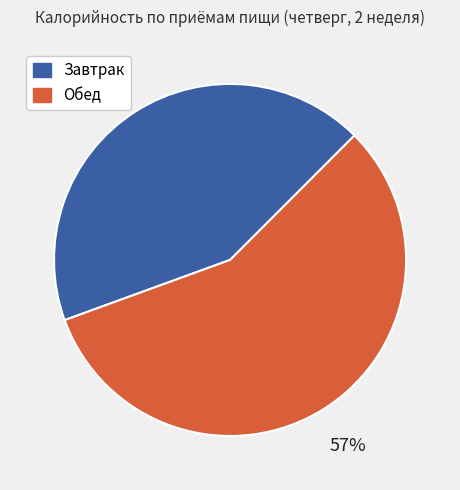

Is it true that Обед is 44% of the pie?

False